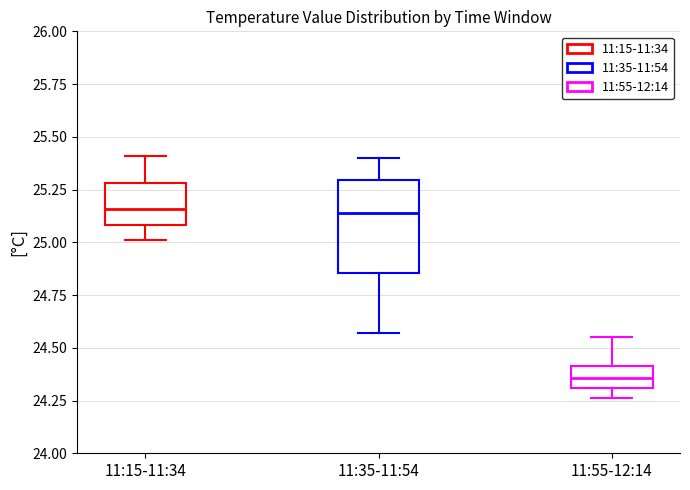

Where does the lower whisker of the box for 11:35-11:54 end on the y-axis? The values are not printed on the chart, so give them approximately, as read against the axis.

24.55